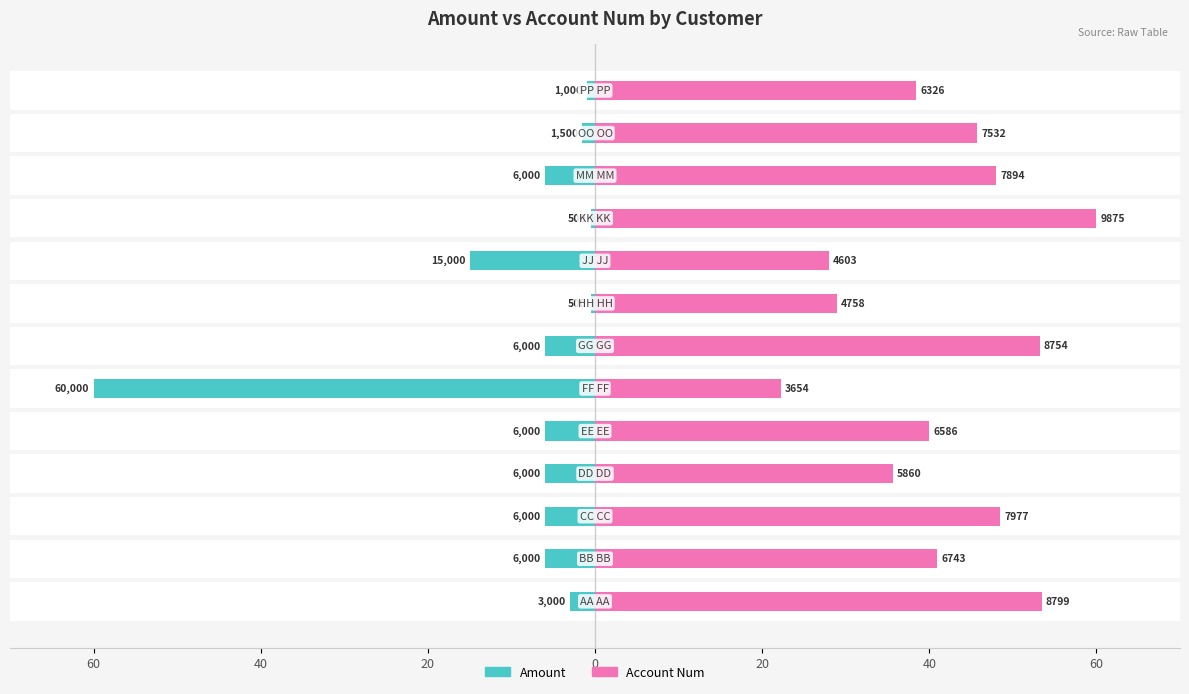

The Amount series shows -1.5 at 11. True or false?

True